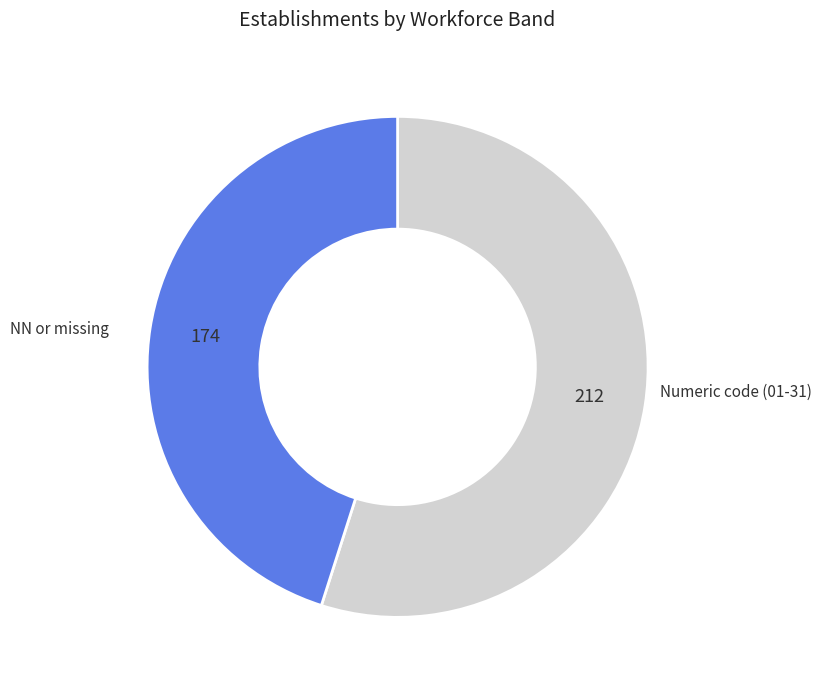

Is there any slice that represents more than half of the pie?

Yes